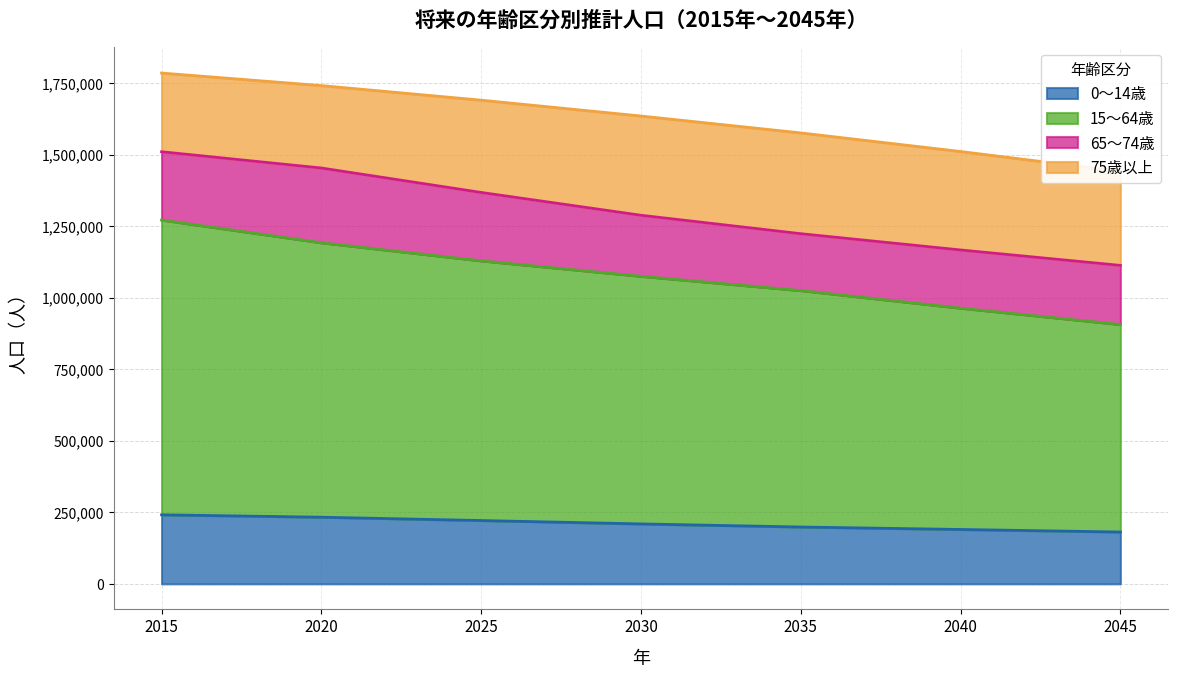

At which label does 15～64歳 first exceed 1075368?

2015